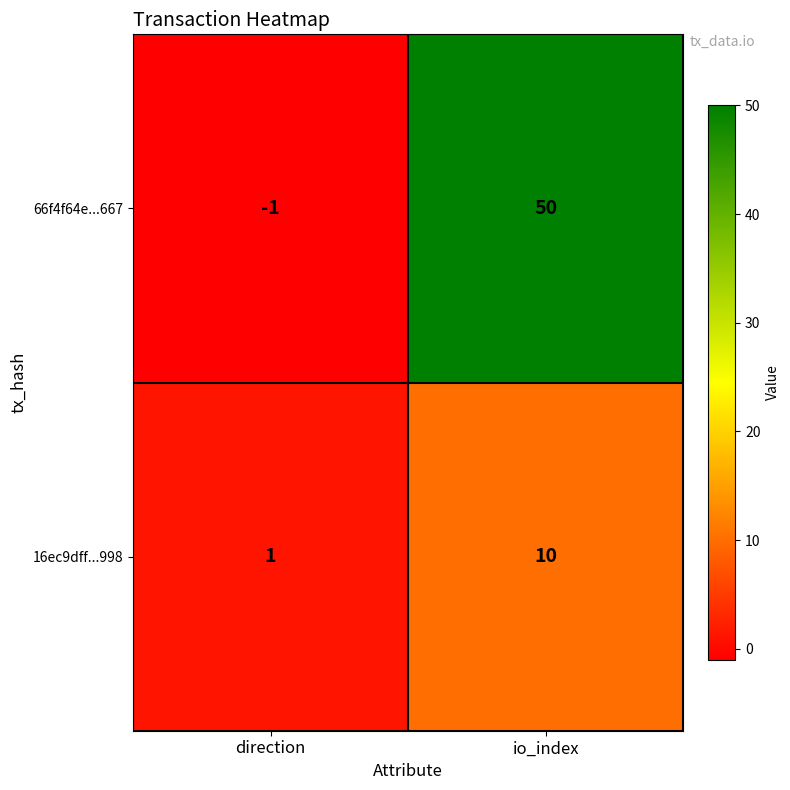

What value does the 66f4f64e...667 series have at io_index?

50